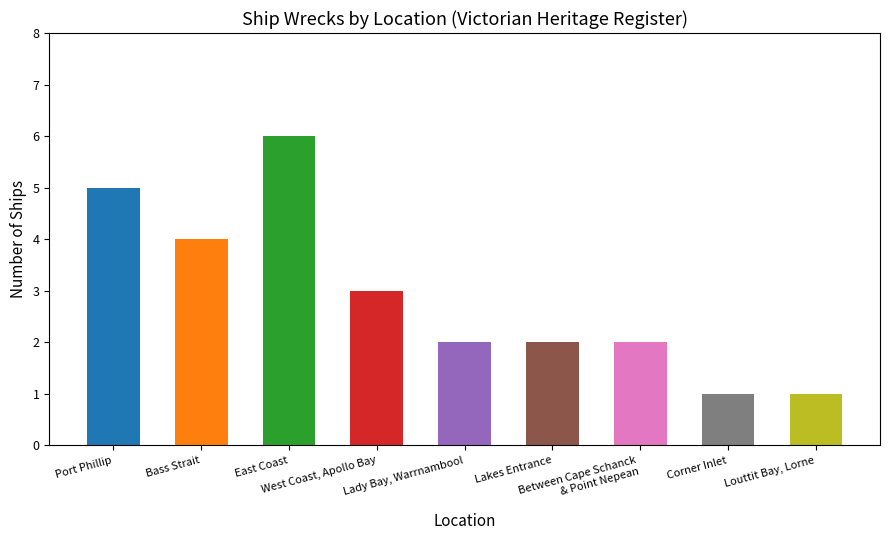

What is the approximate value at East Coast?

6